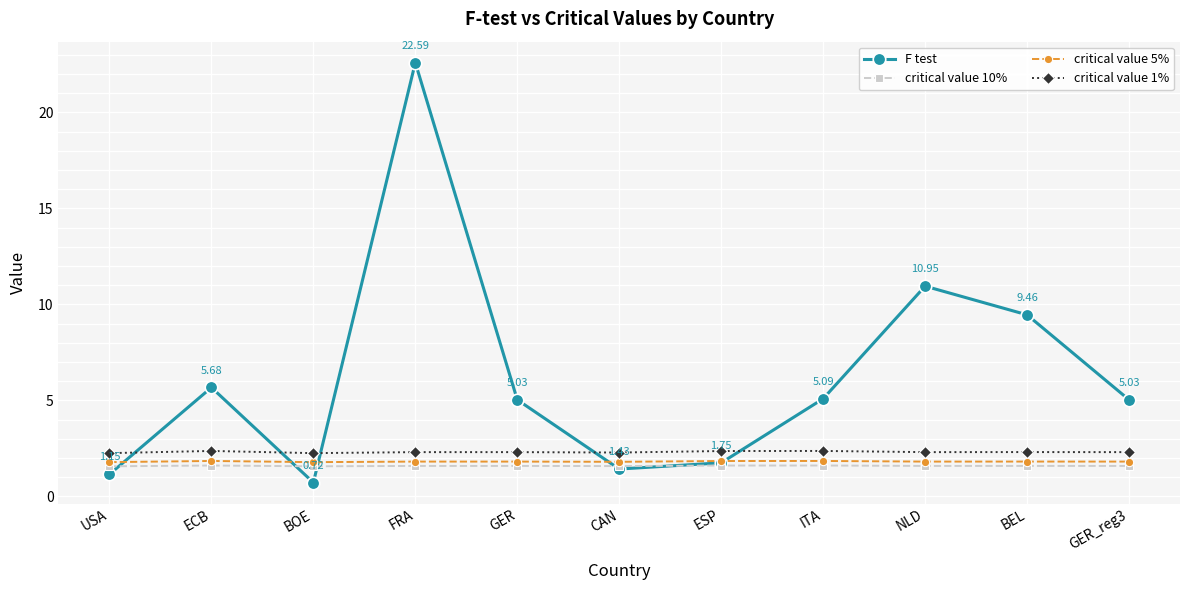

How many times do F test and critical value 1% cross each other?

5